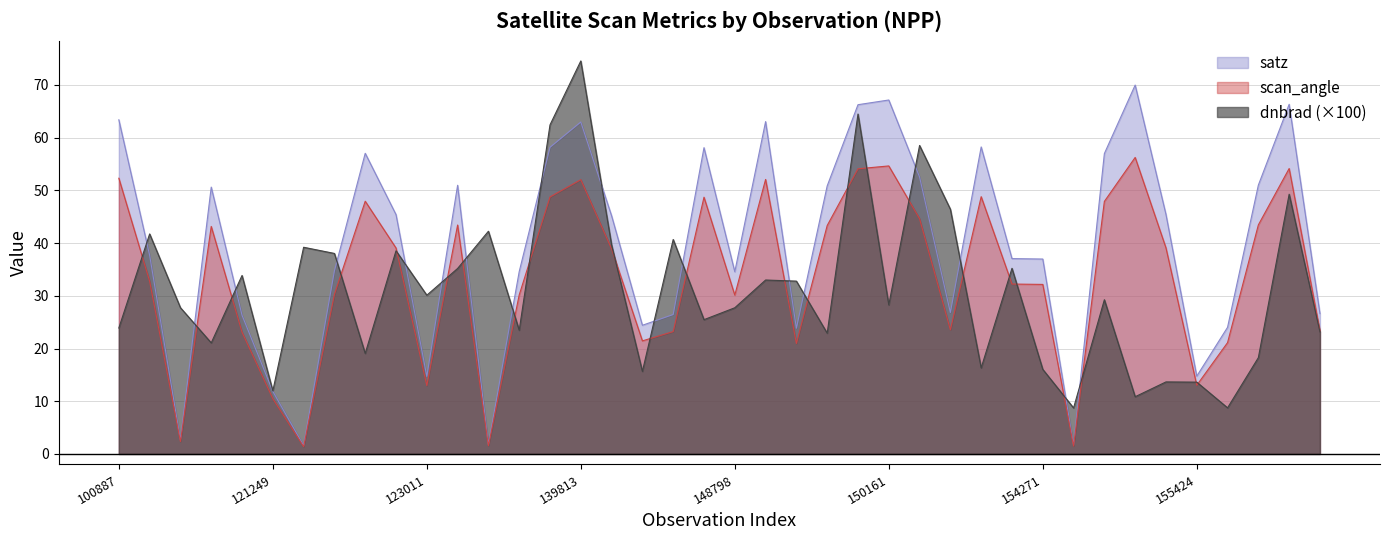

Which series changed the most between 24 and 33?

dnbrad